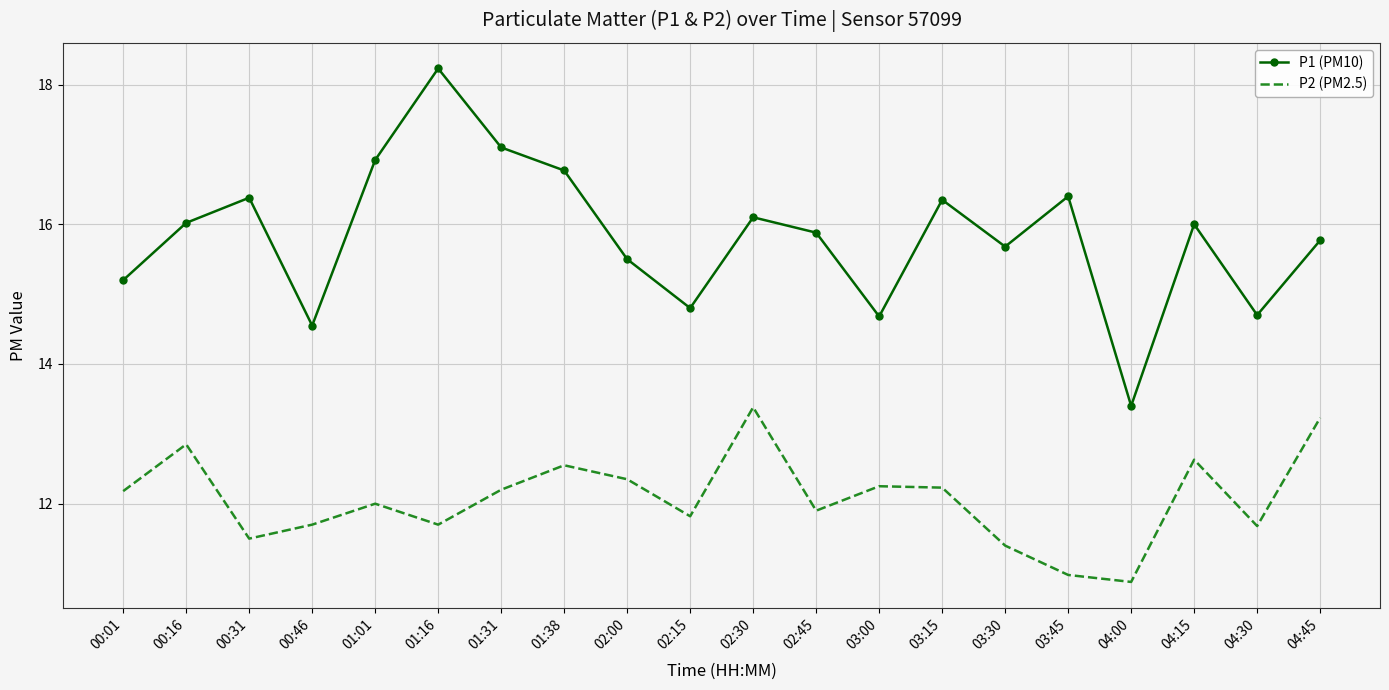

True or false: P1 (PM10) and P2 (PM2.5) cross at least once.

False